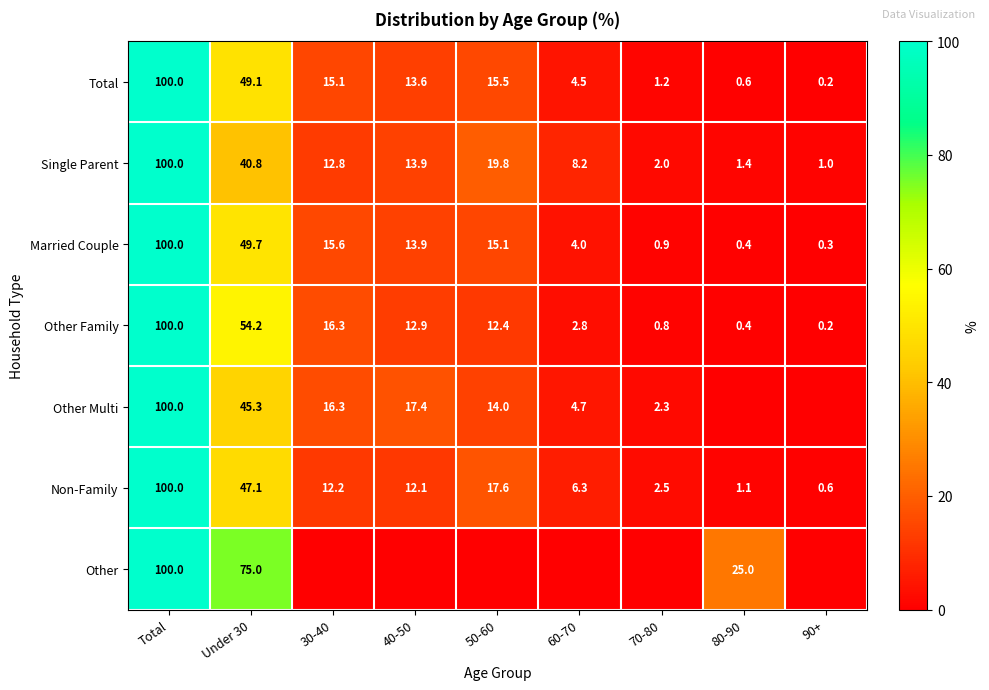

How many data points in Single Parent are less than 12?

4